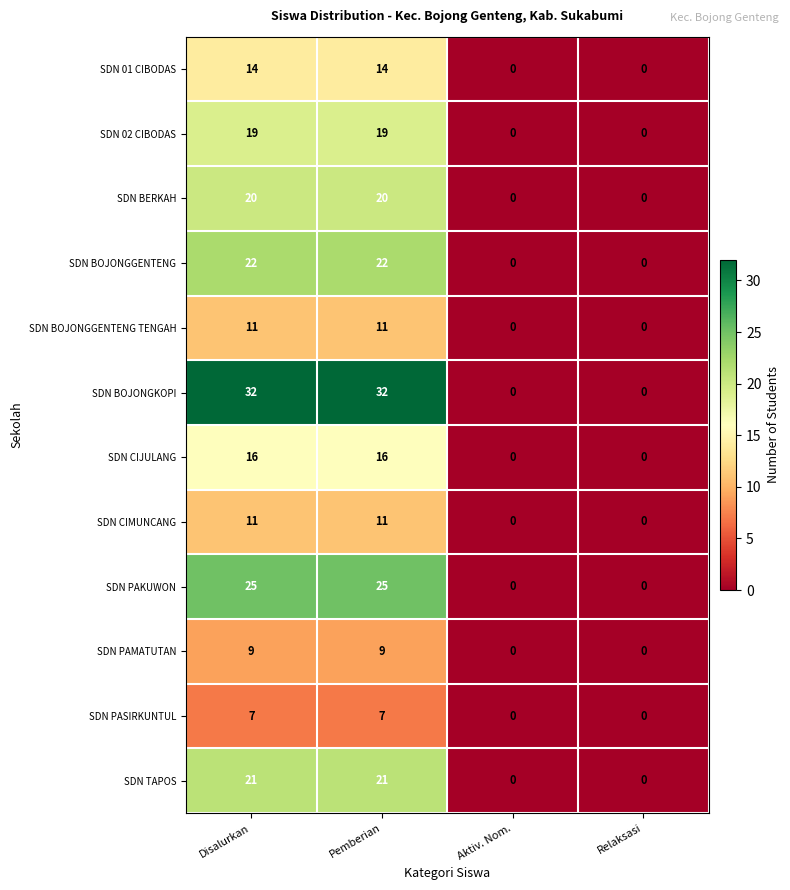

What is the difference between the maximum and minimum values in the SDN BOJONGKOPI series?

32